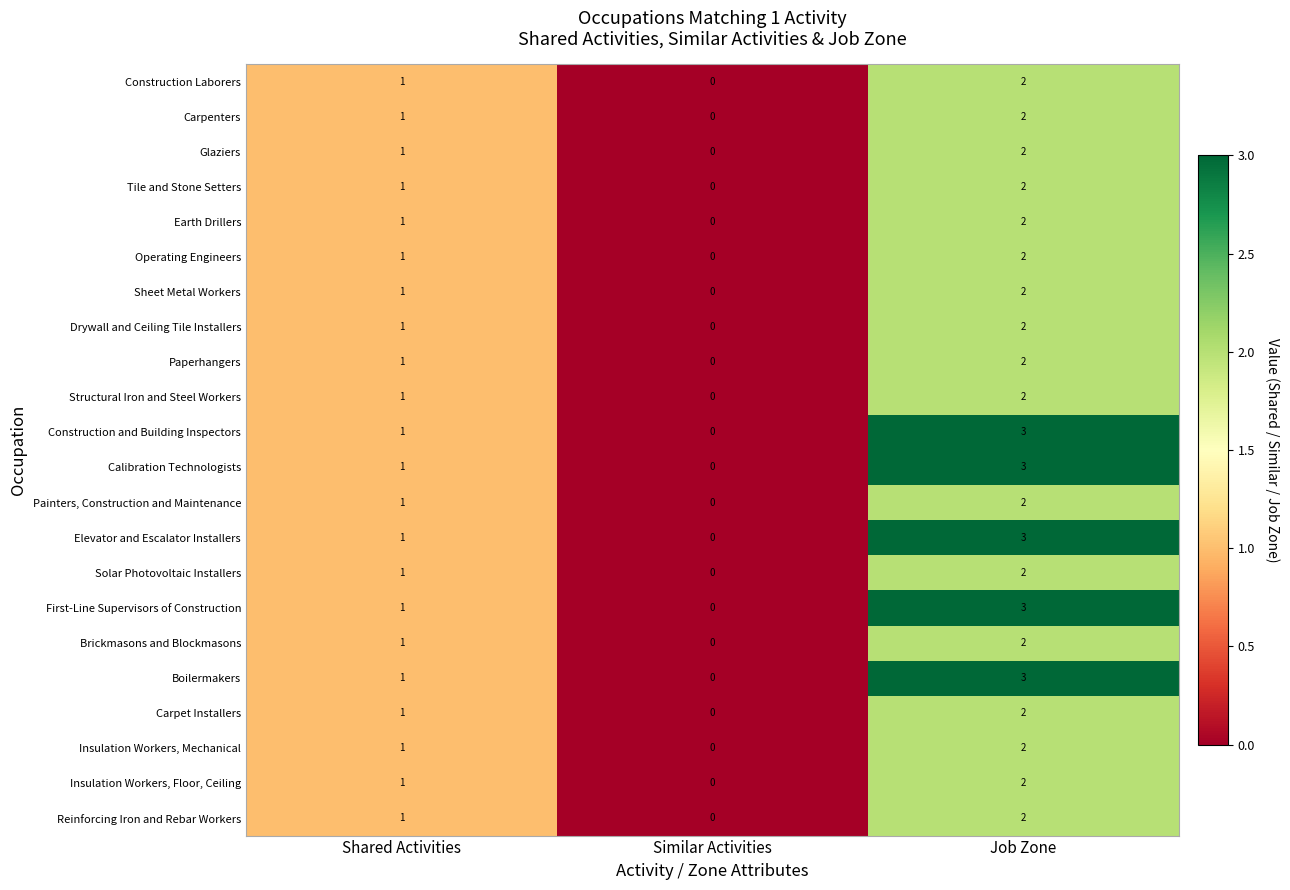

Count the number of data series in this chart.

22